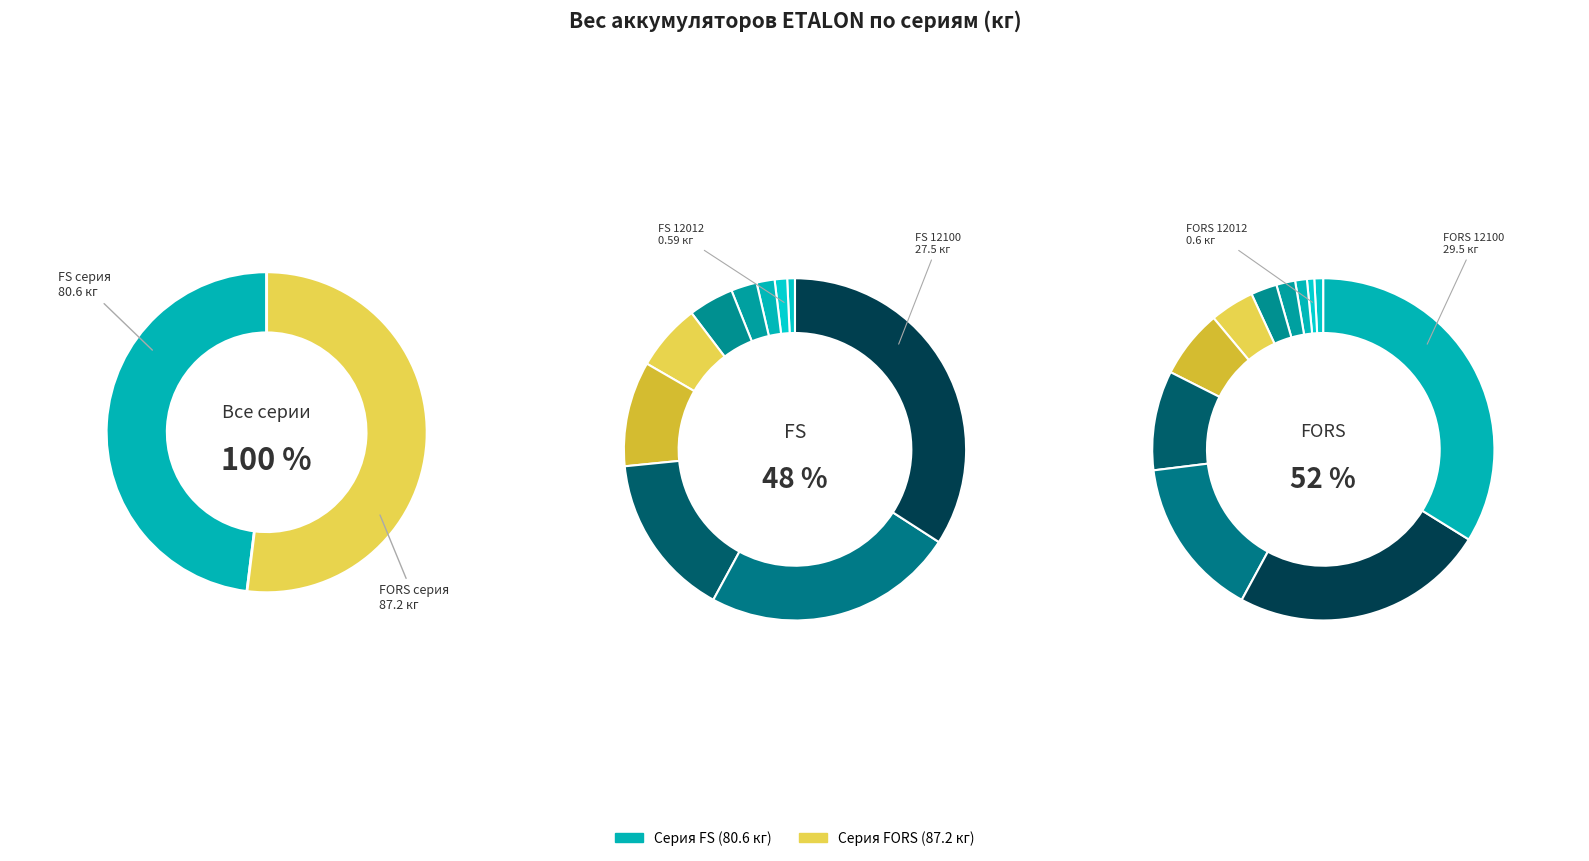

Does any single category account for the majority?

No